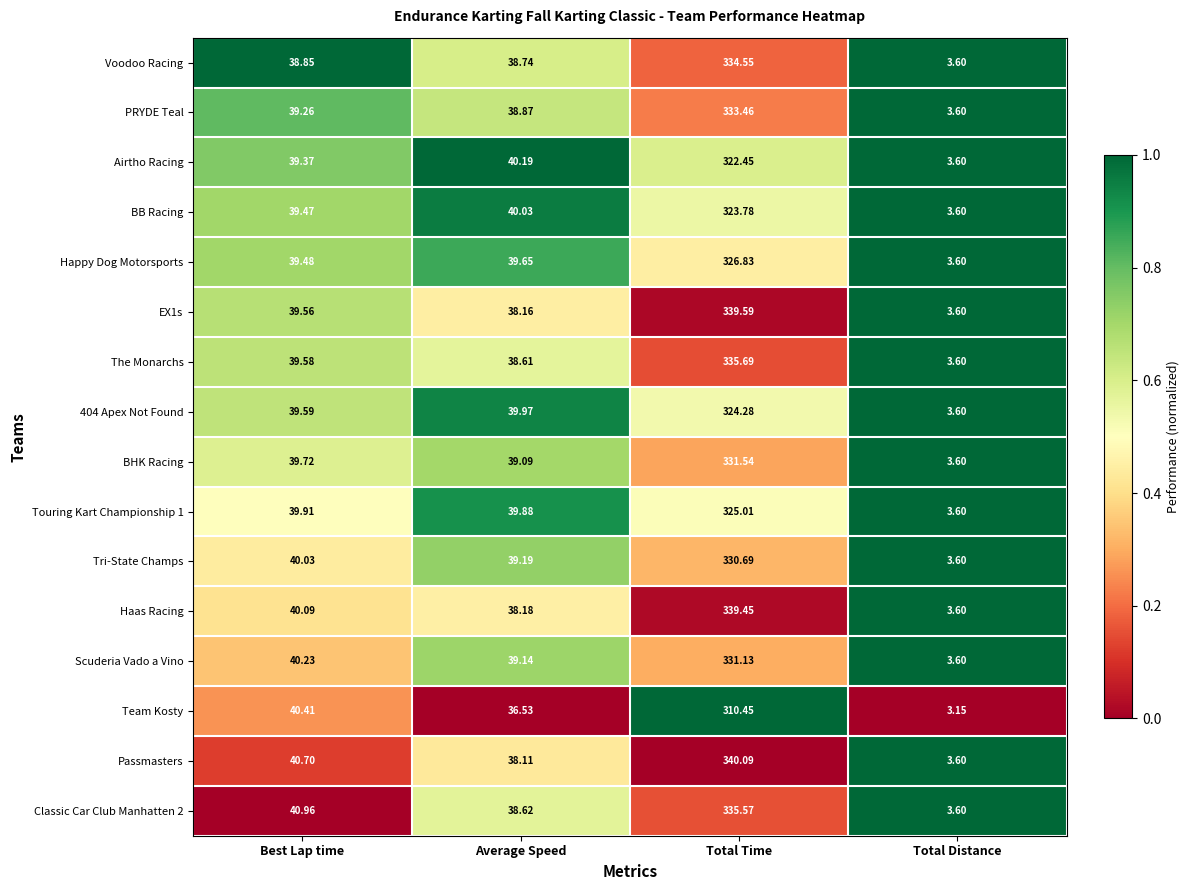

At which category is the sum across all series the highest?

Total Time